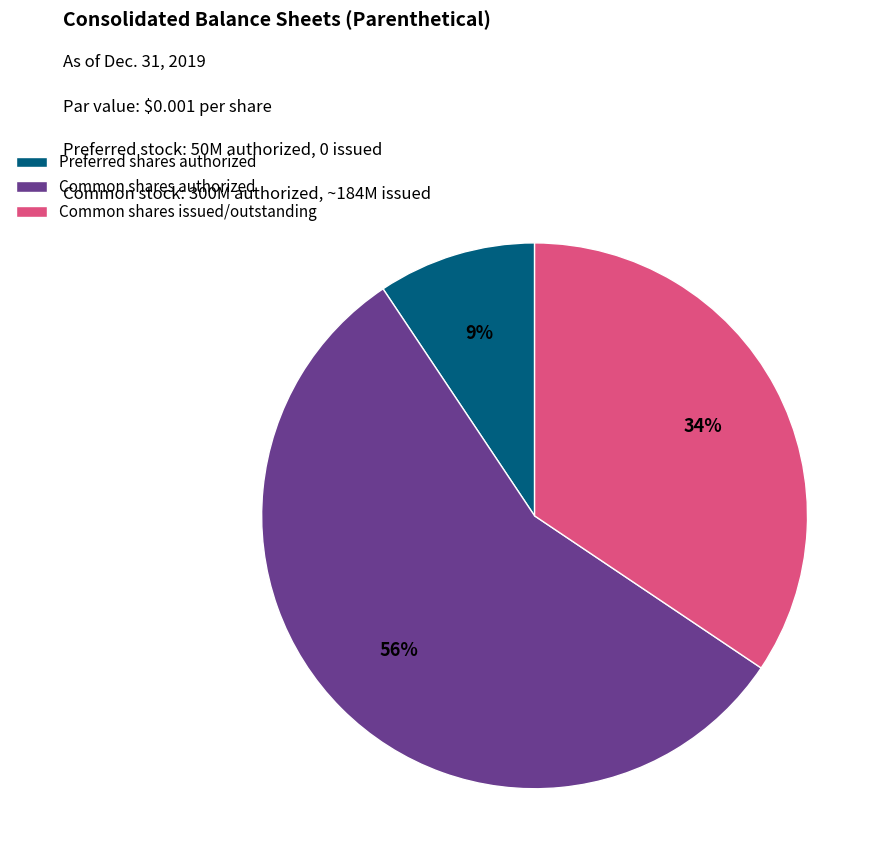

Combined, do Common shares issued/outstanding and Common shares authorized account for over 50%?

Yes